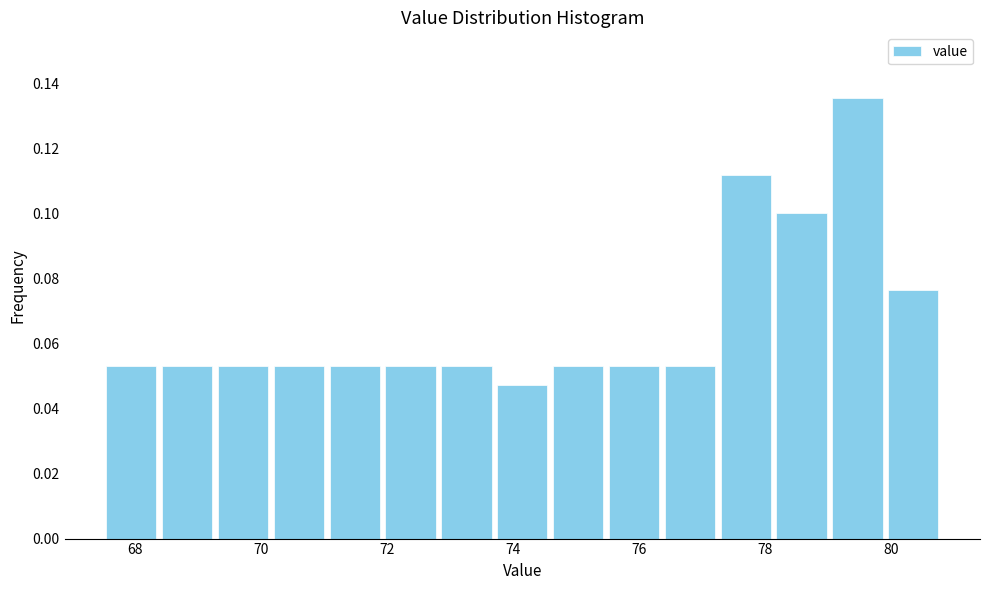

What is the height of the bar covering 80.0 to 80.8 on the x-axis? Neither the bar edges nor the heights are printed on the chart, so give them approximately, as read against the axes.

0.076